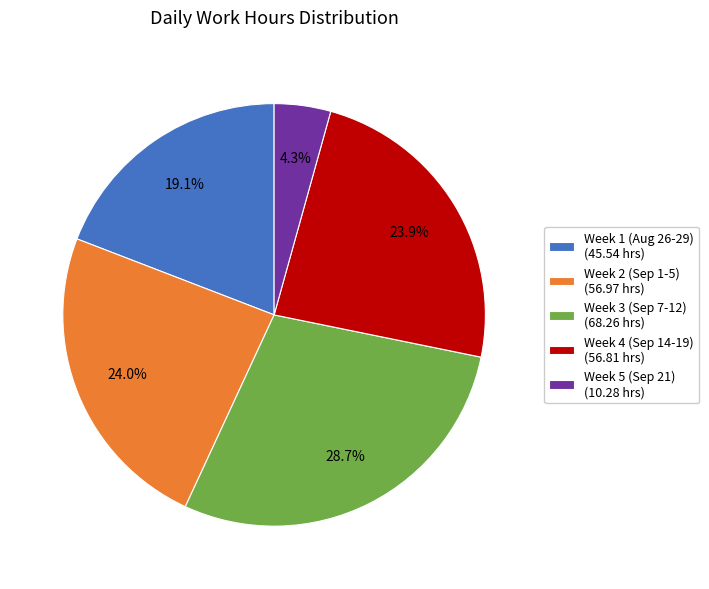

Which category has the biggest portion of the pie?

Week 3 (Sep 7-12) (68.26 hrs)